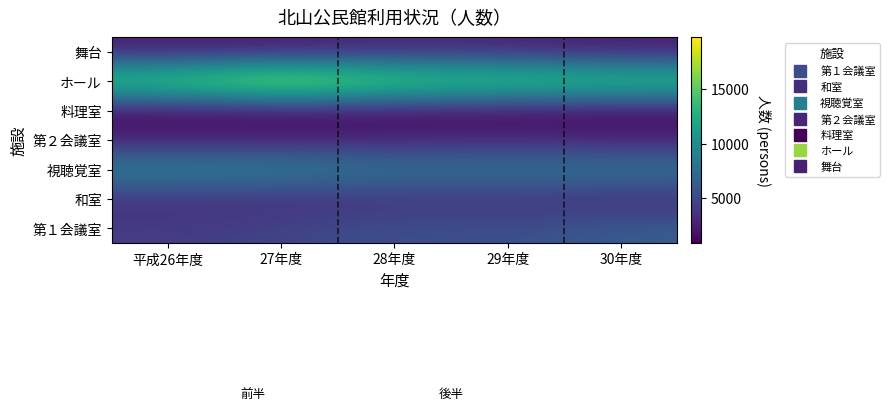

What is the spread (max minus min) of values at 29年度?

15210